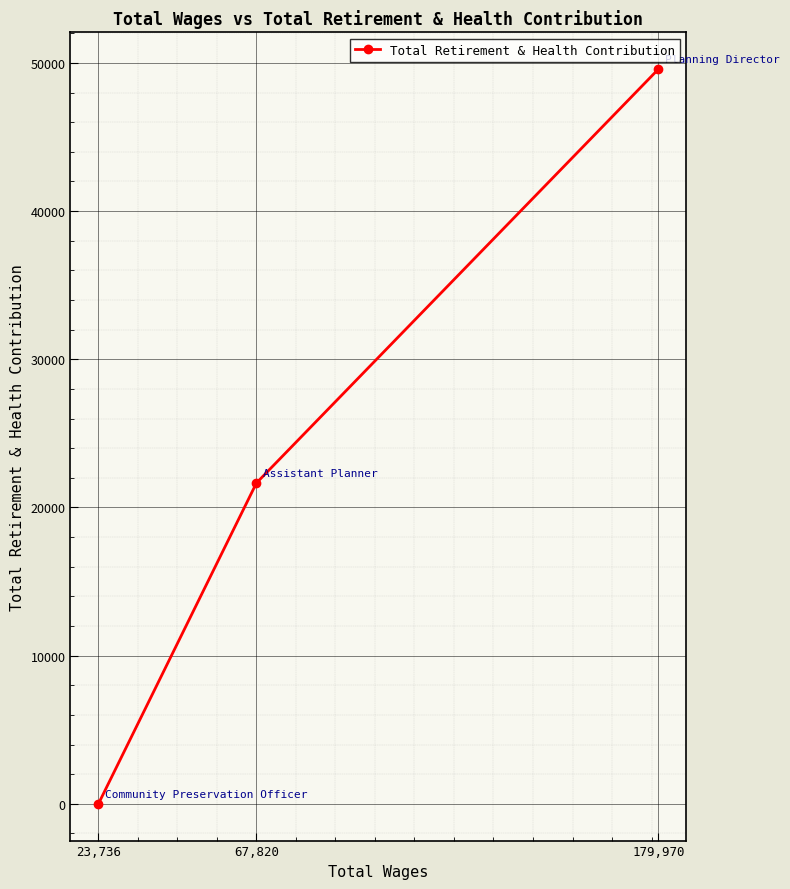

How many distinct data groups are displayed?

1